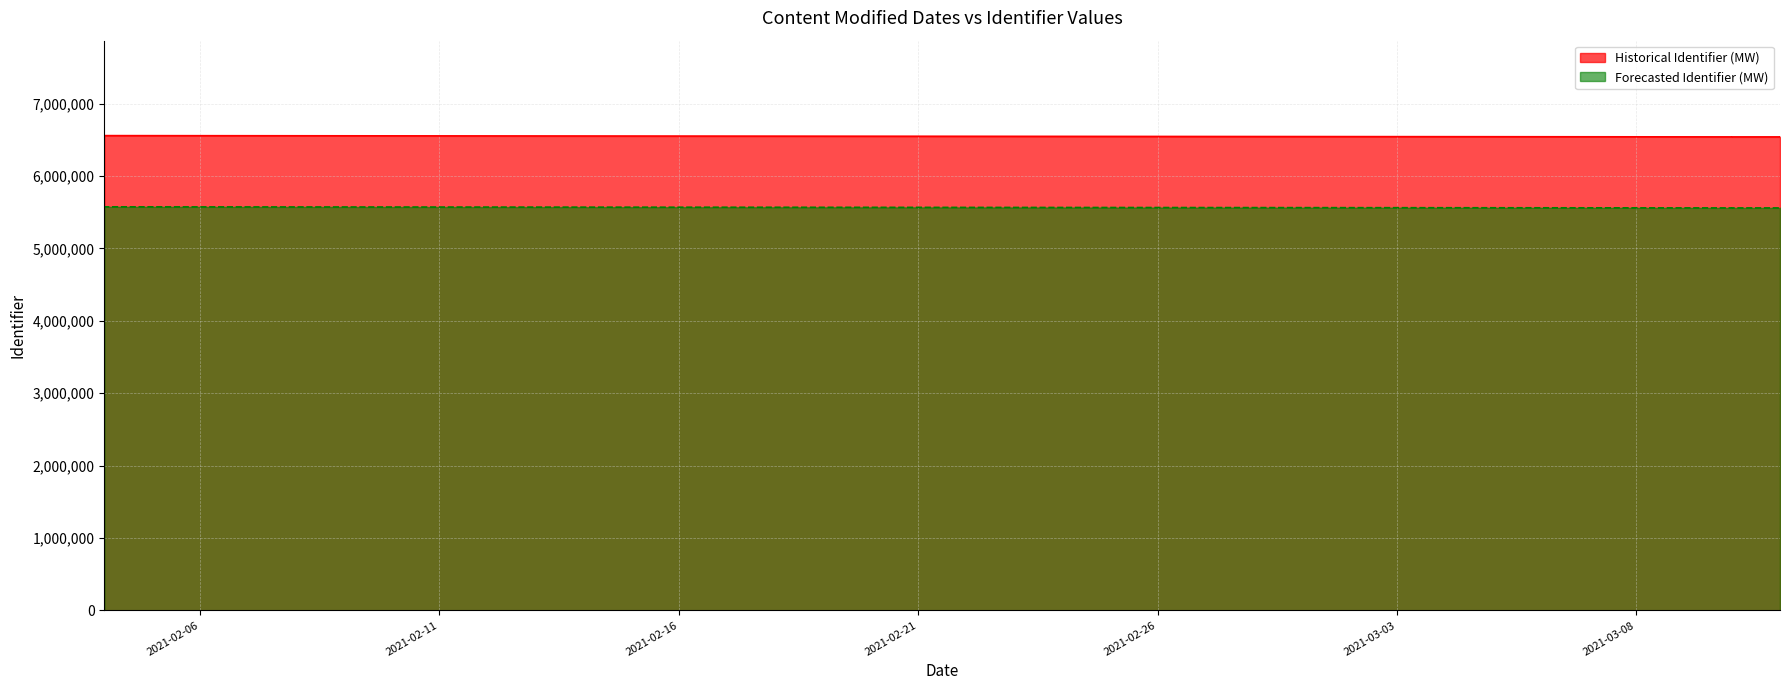

Reading left to right, extract all data points from this chart.

Historical Identifier (MW): 6540753.0	6540755.0	6540760.0	6558458.0	6540744.0	6540747.0	6540741.0	6540742.0	6540751.0	6540758.0
Forecasted Identifier (MW): 5559640.0	5559641.8	5559646.0	5574689.3	5559632.4	5559635.0	5559629.8	5559630.7	5559638.3	5559644.3